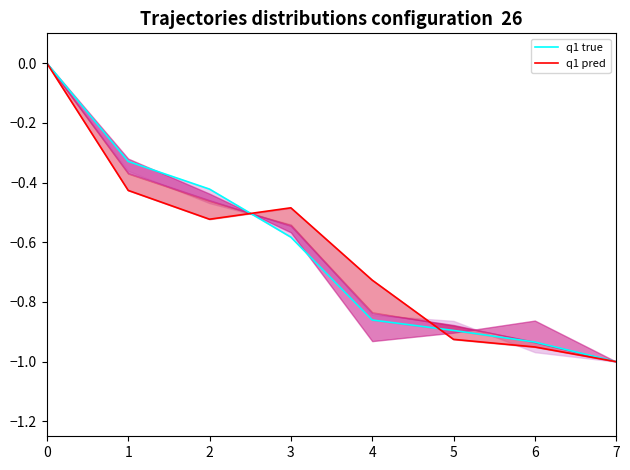

What is the sum of the q1 true values at 3 and 6?

-1.5